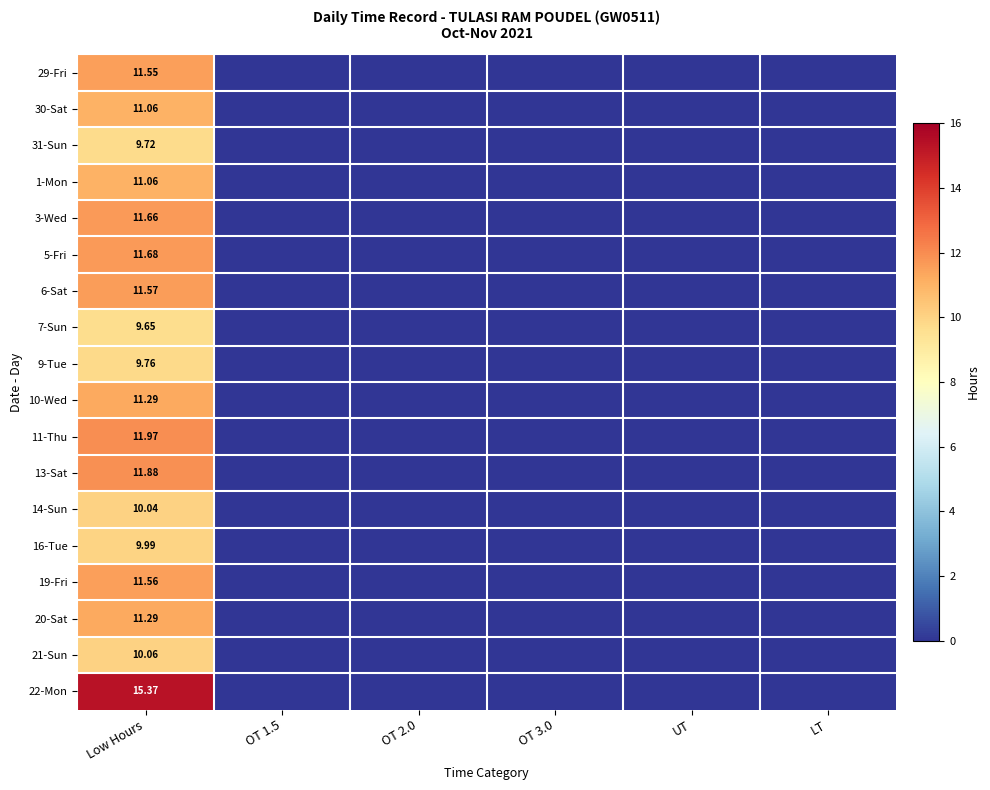

How many values in the 6-Sat series exceed 0?

1